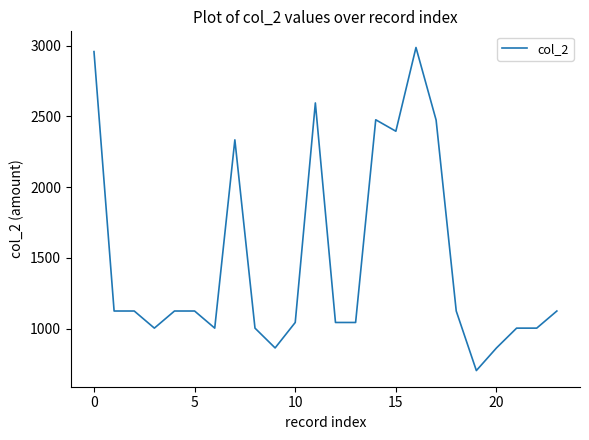

What is the difference between the maximum and minimum values?

2284